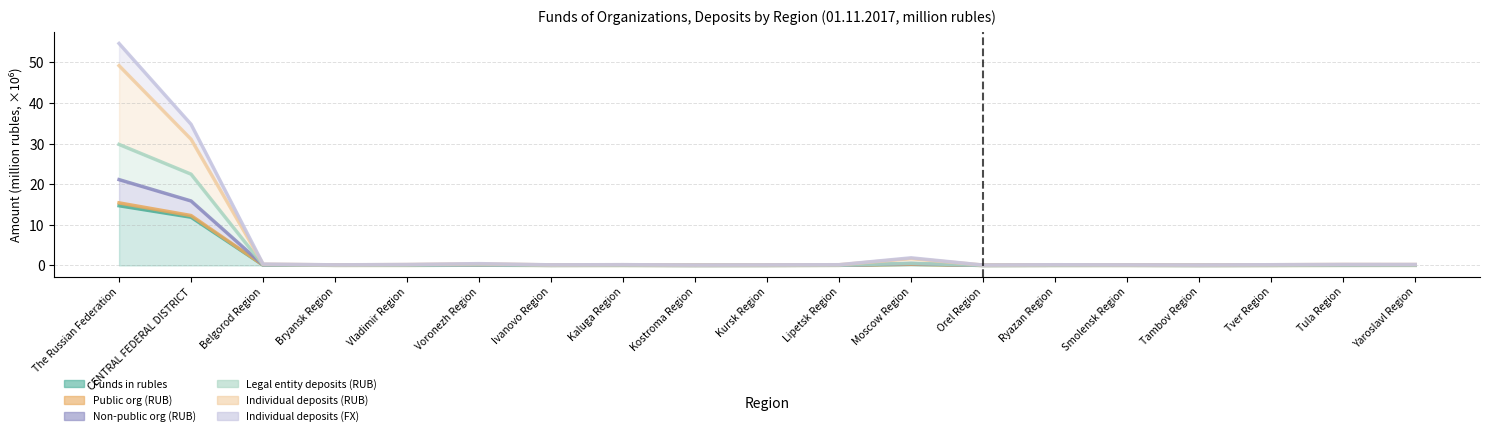

List the labels in order of Public org (RUB) value, smallest first.

Orel Region, Kostroma Region, Tambov Region, Smolensk Region, Kursk Region, Ivanovo Region, Bryansk Region, Tver Region, Ryazan Region, Lipetsk Region, Kaluga Region, Vladimir Region, Yaroslavl Region, Tula Region, Belgorod Region, Voronezh Region, Moscow Region, CENTRAL FEDERAL DISTRICT, The Russian Federation